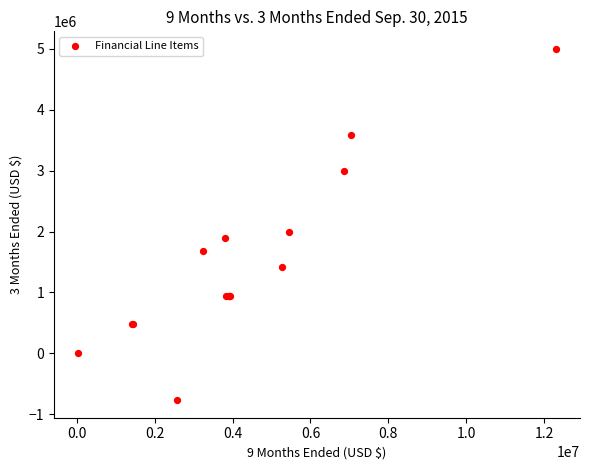

What Y value in the scatter plot is closest to 2114584?

1997998